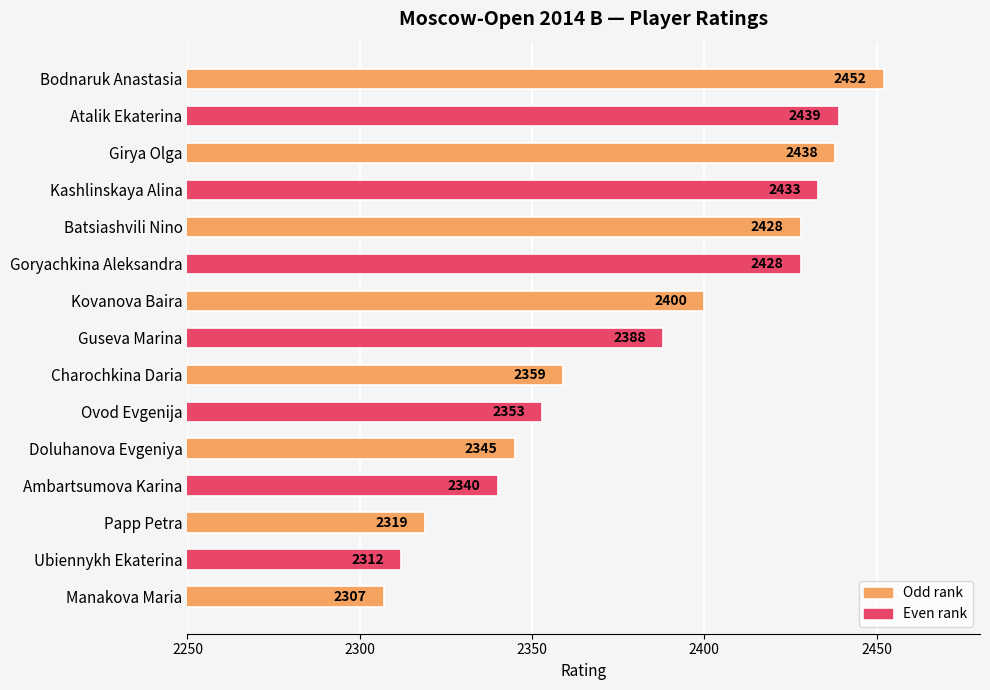

What position from the top is Goryachkina Aleksandra?

6